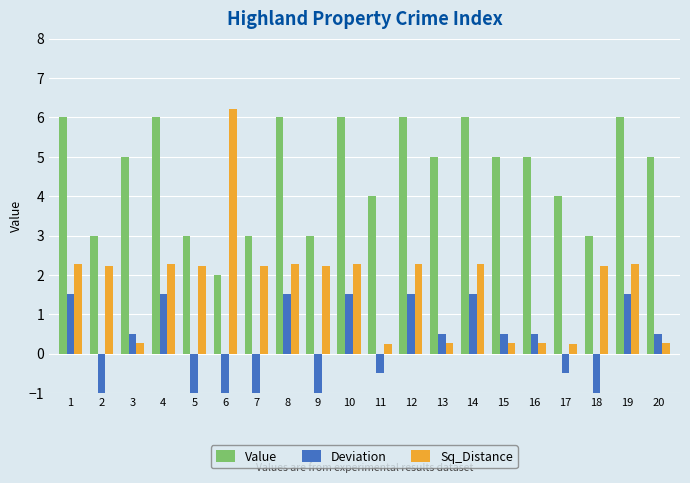

The value of Value at 4 is 6.0. True or false?

True